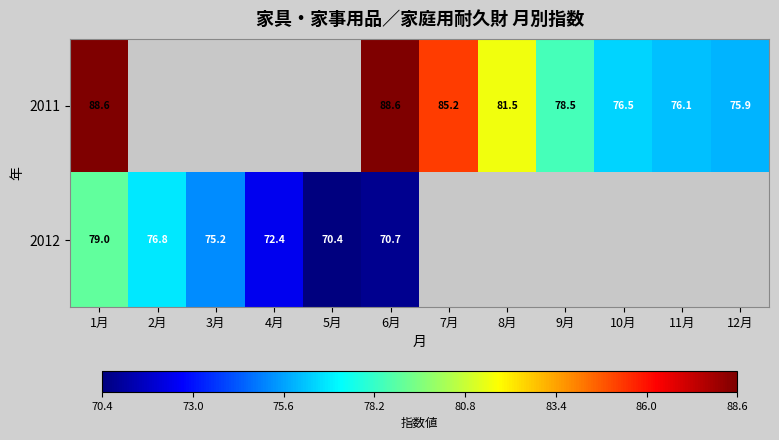

Rank the series at 1月 from lowest to highest value.

2012, 2011